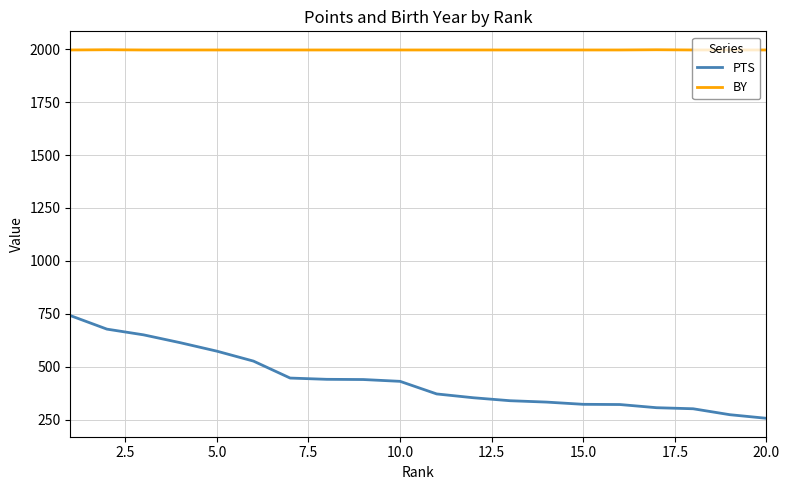

What is the sum of all PTS values?

8730.0